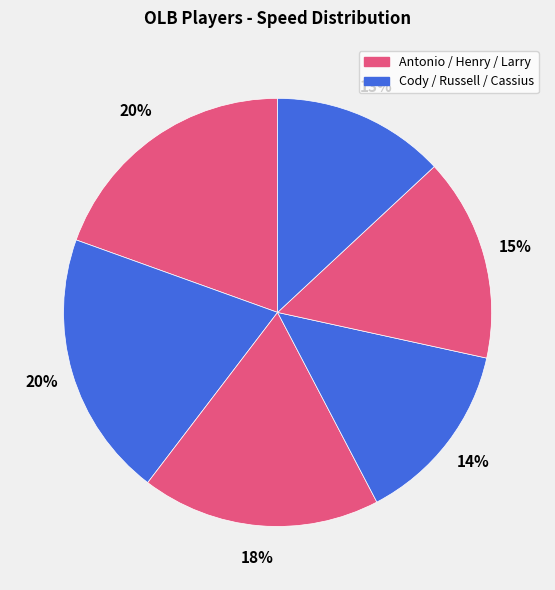

Count the number of slices in the pie.

6